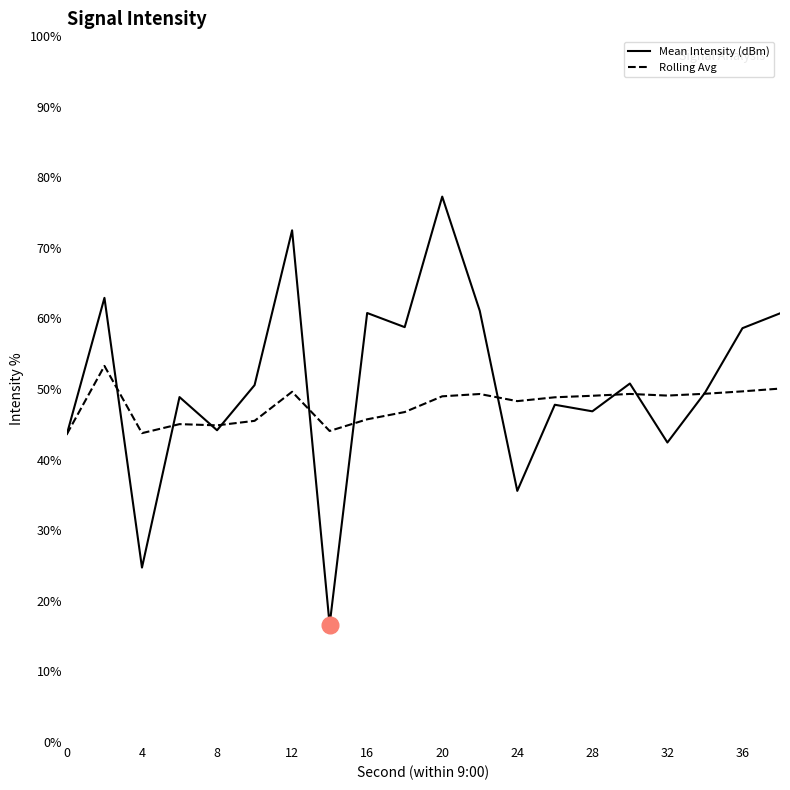

What is the lowest value of the Mean Intensity (dBm) series?

16.6